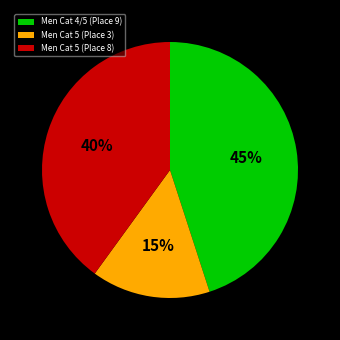

Is there any slice that represents more than half of the pie?

No